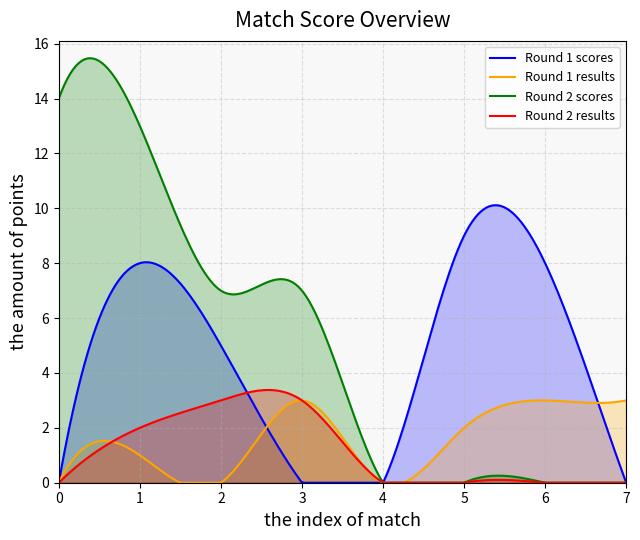

Which series has the widest spread of values?

Round 2 scores